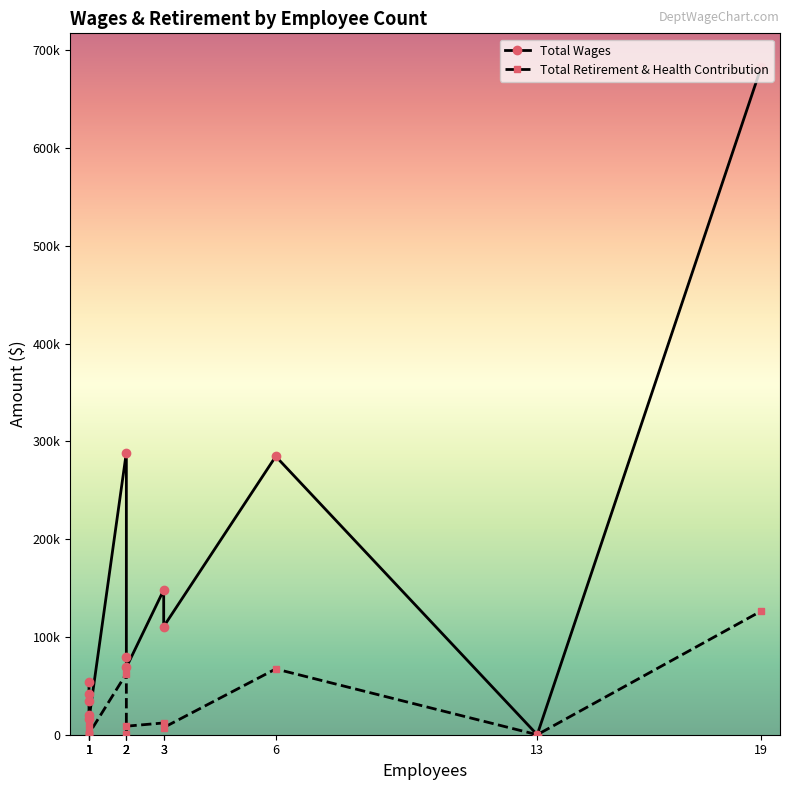

Which series has the largest total across all categories?

Total Wages